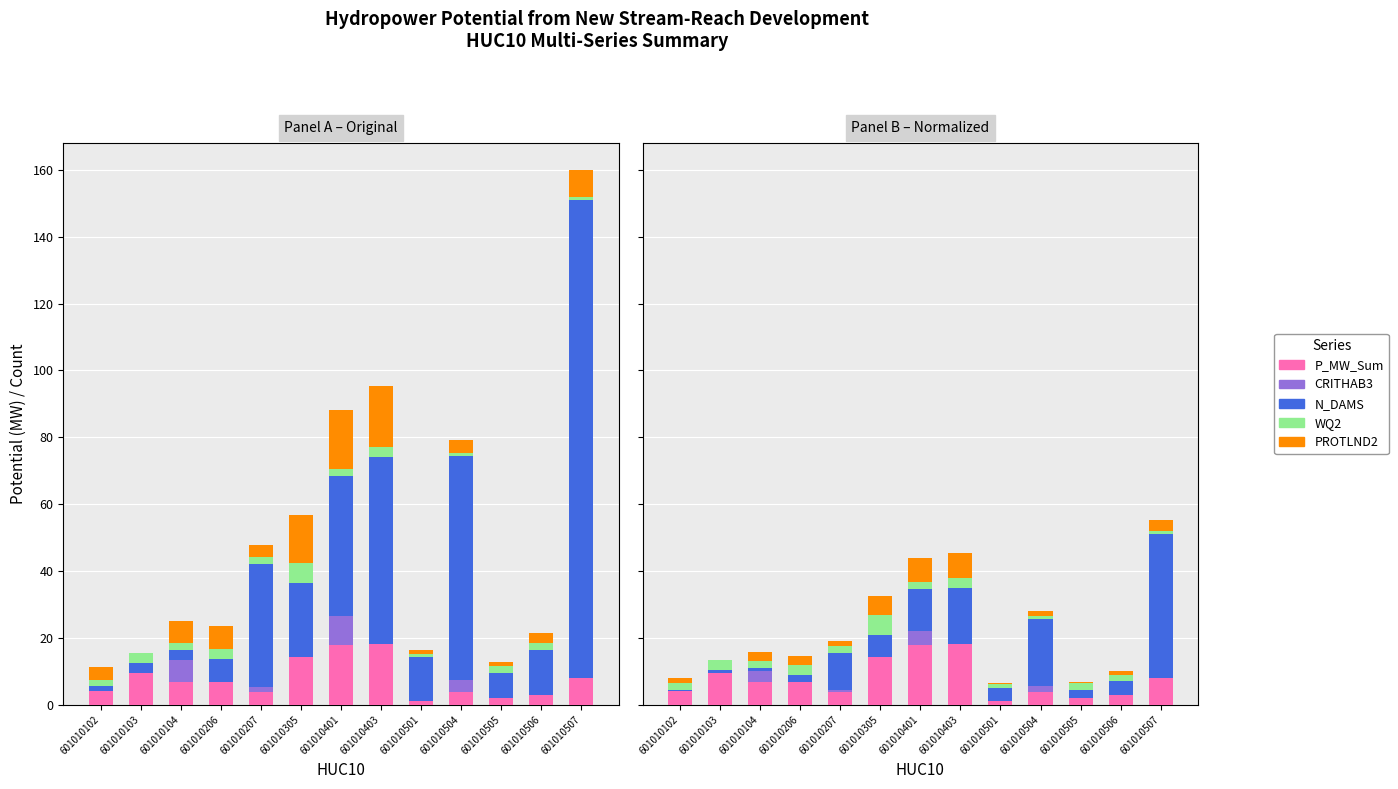

What is the average value of the WQ2 series?

2.3